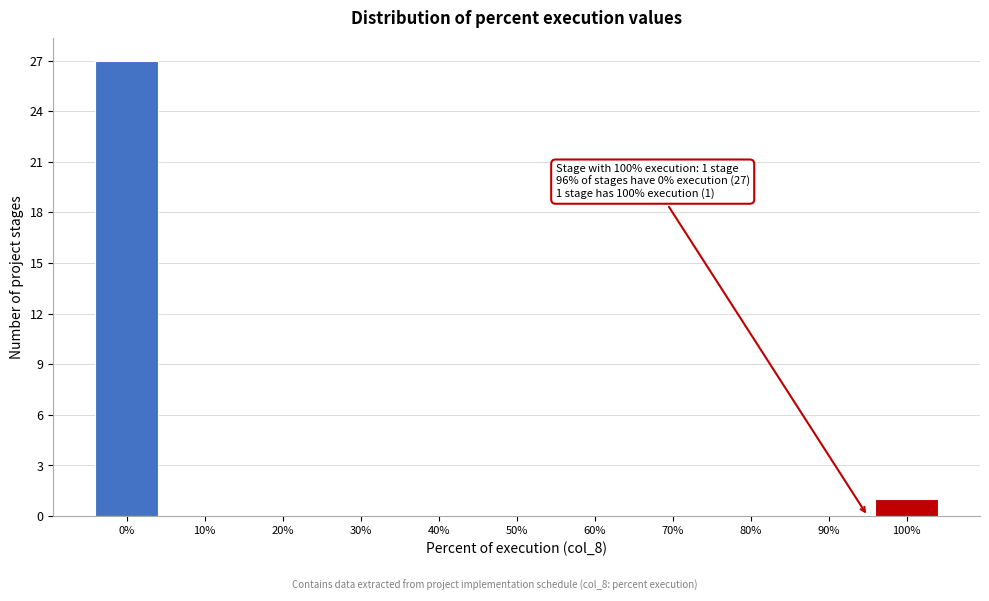

Reading right to left, what are all the values shown in this chart?

100%=1	90%=0	80%=0	70%=0	60%=0	50%=0	40%=0	30%=0	20%=0	10%=0	0%=27